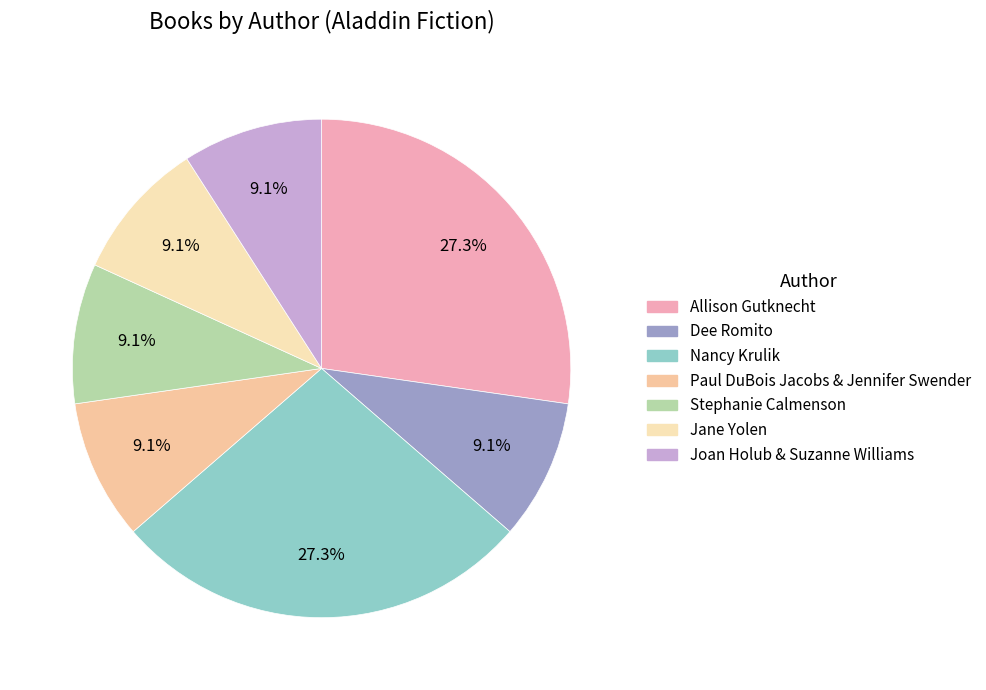

To the nearest percent, what portion does Stephanie Calmenson represent?

9%